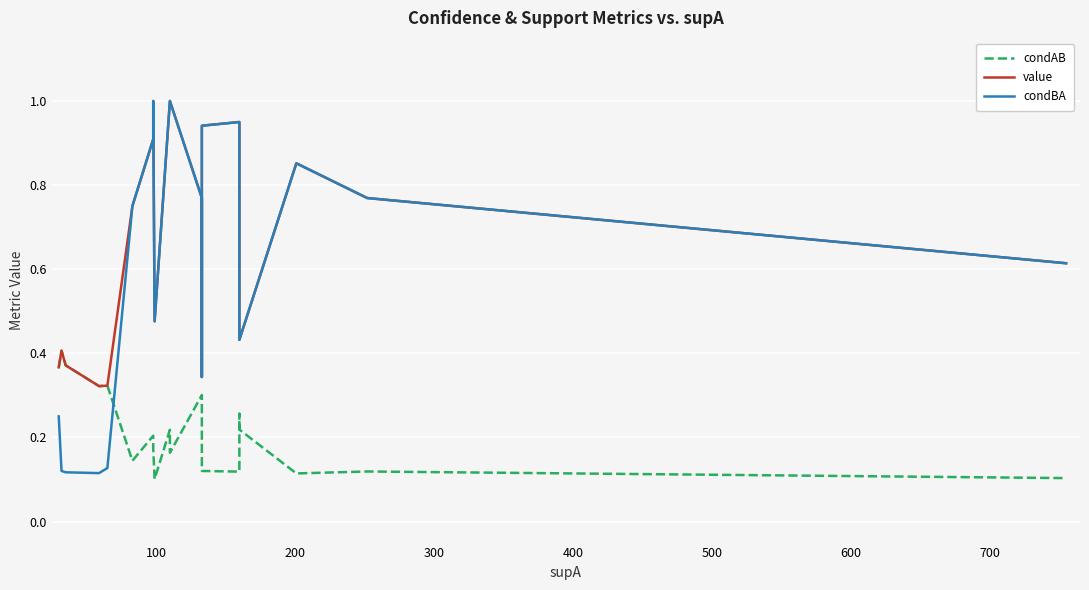

Is the value of condBA at 13 greater than the value of condAB at 13?

Yes